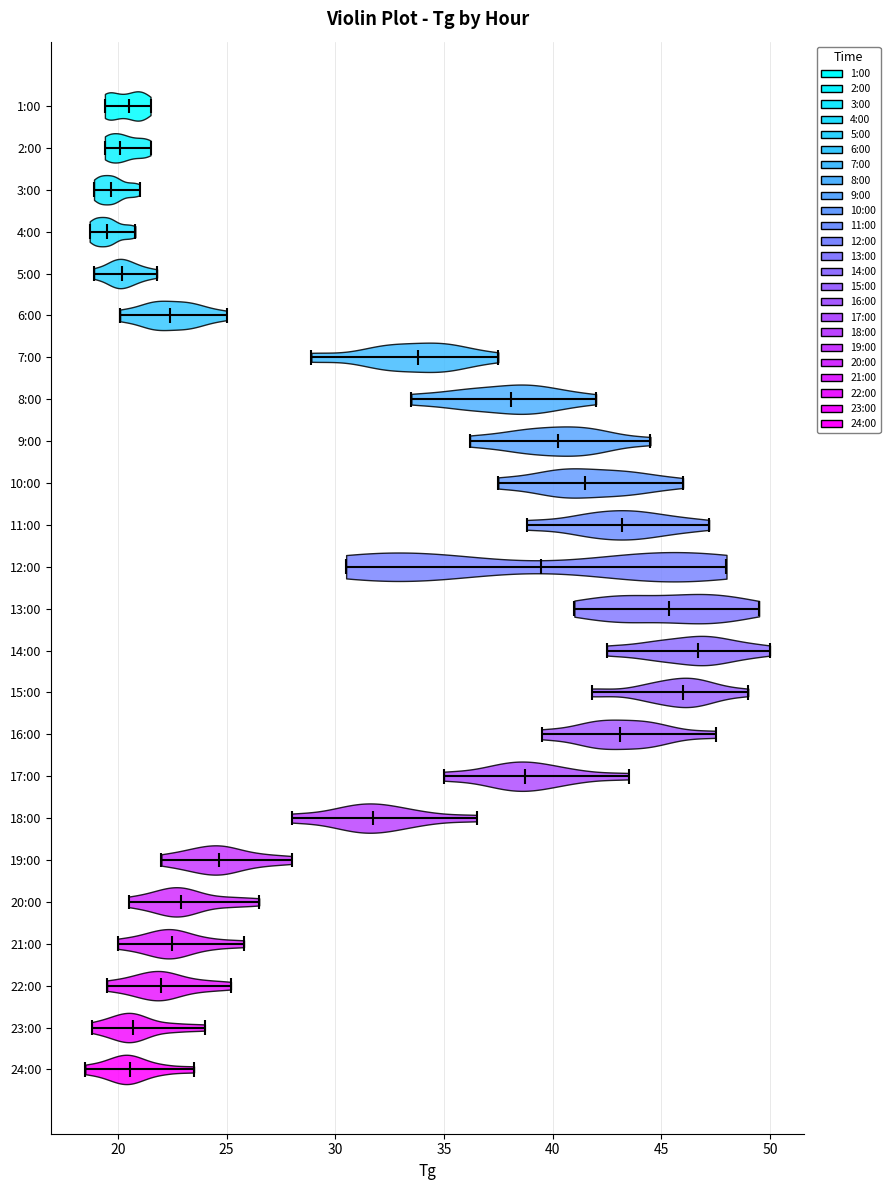

Where does the median line of the violin for 11:00 sit on the x-axis? The values are not printed on the chart, so give them approximately, as read against the axis.

43.0